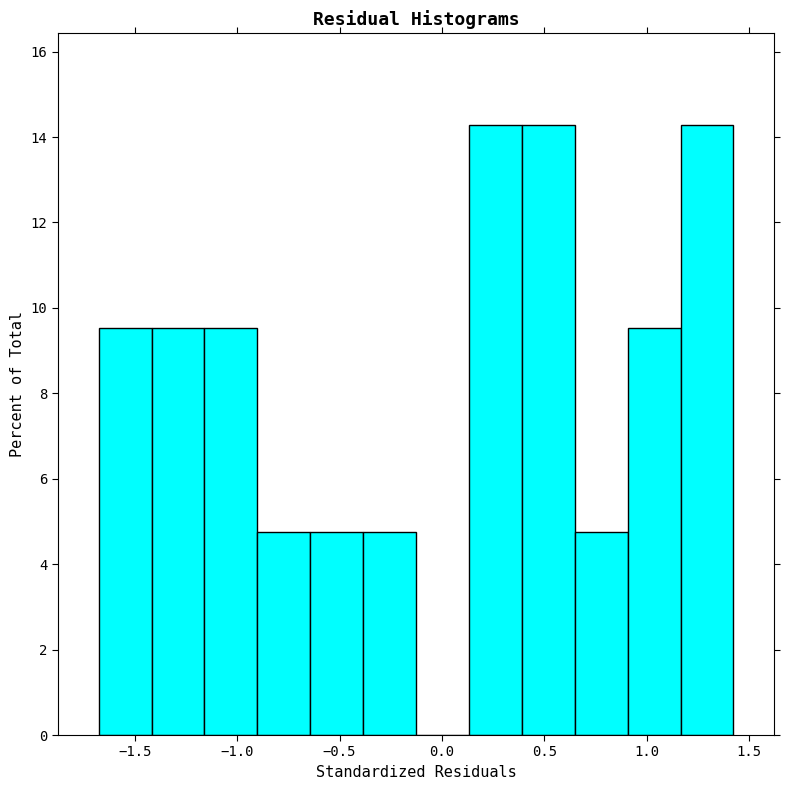

Reading left to right, transcribe this chart: for each bar, give the range it covers on the x-axis and its height. Neither the bar edges nor the heights are printed on the chart, so give them approximately, as read against the axes.

-1.70 to -1.40: 9.6
-1.40 to -1.15: 9.6
-1.15 to -0.90: 9.6
-0.90 to -0.65: 4.8
-0.65 to -0.40: 4.8
-0.40 to -0.15: 4.8
-0.15 to 0.15: 0
0.15 to 0.40: 14.2
0.40 to 0.65: 14.2
0.65 to 0.90: 4.8
0.90 to 1.15: 9.6
1.15 to 1.40: 14.2